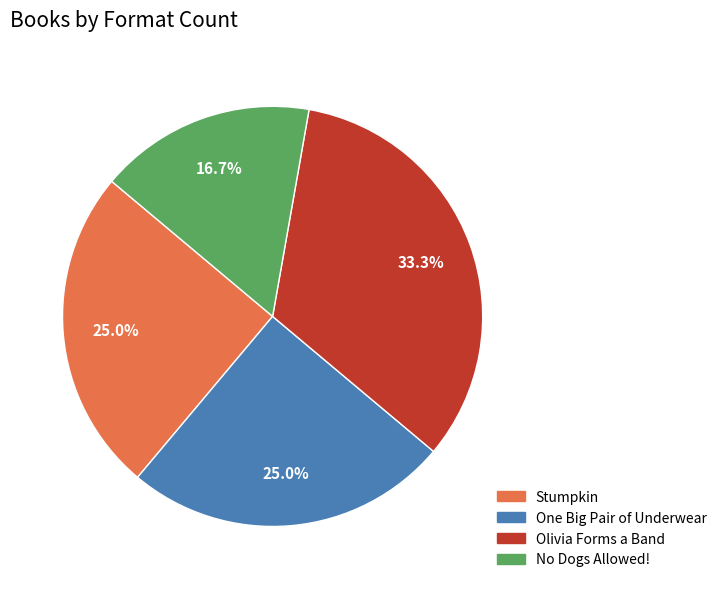

Which slice is the largest?

Olivia Forms a Band